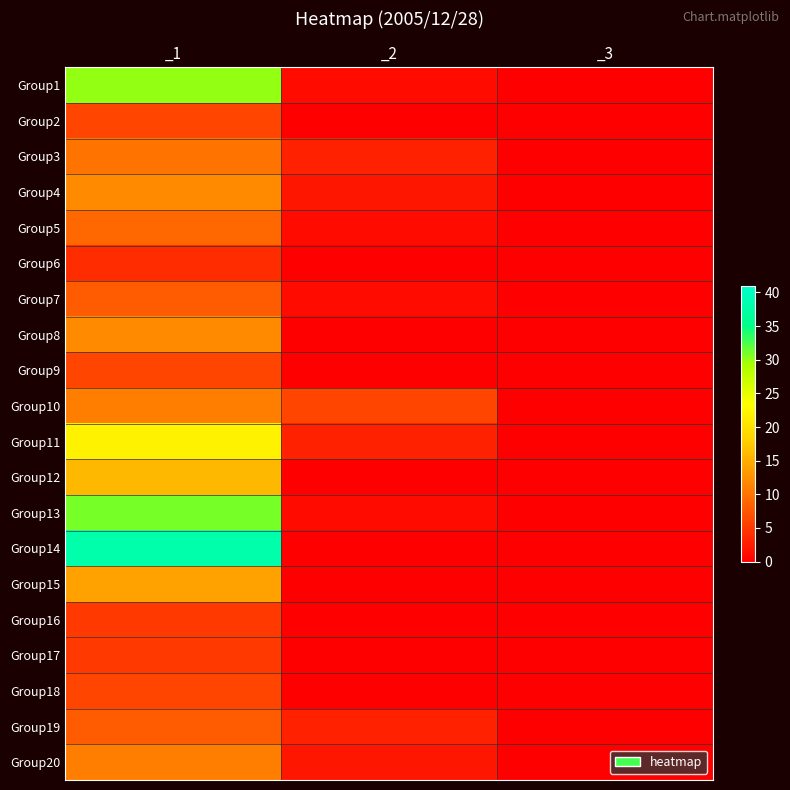

Rank the series by their maximum value, from highest to lowest.

Group14, Group13, Group1, Group11, Group12, Group15, Group4, Group8, Group10, Group20, Group3, Group5, Group7, Group19, Group2, Group9, Group18, Group16, Group17, Group6